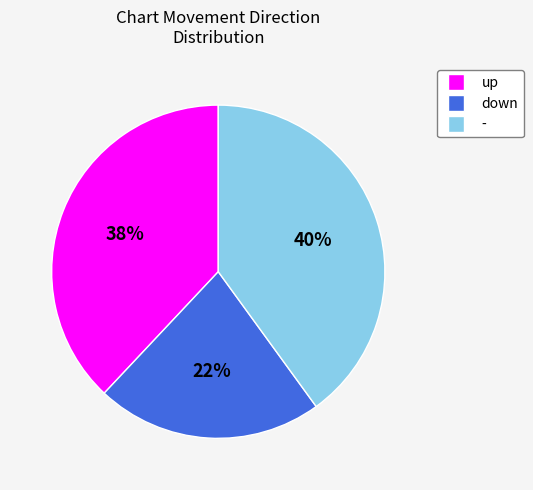

Combined, do up and - account for over 50%?

Yes